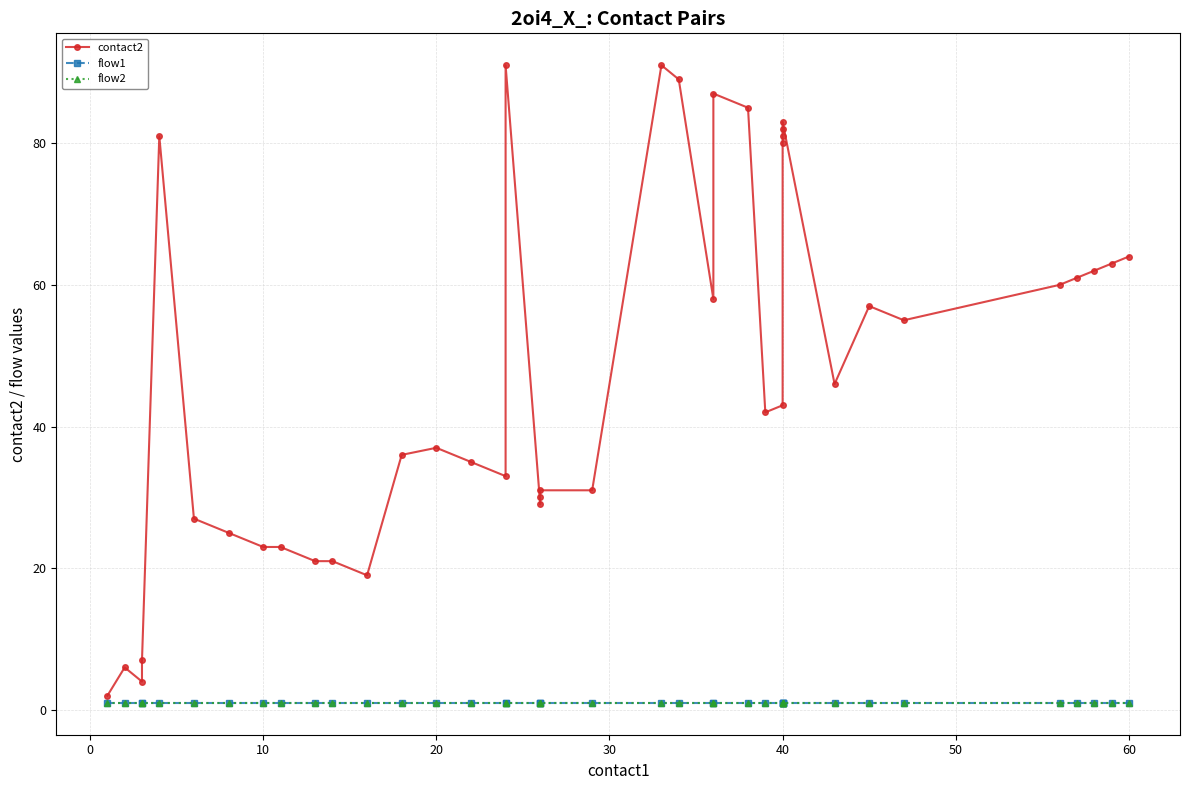

Does the chart display data point markers on the line(s)?

Yes